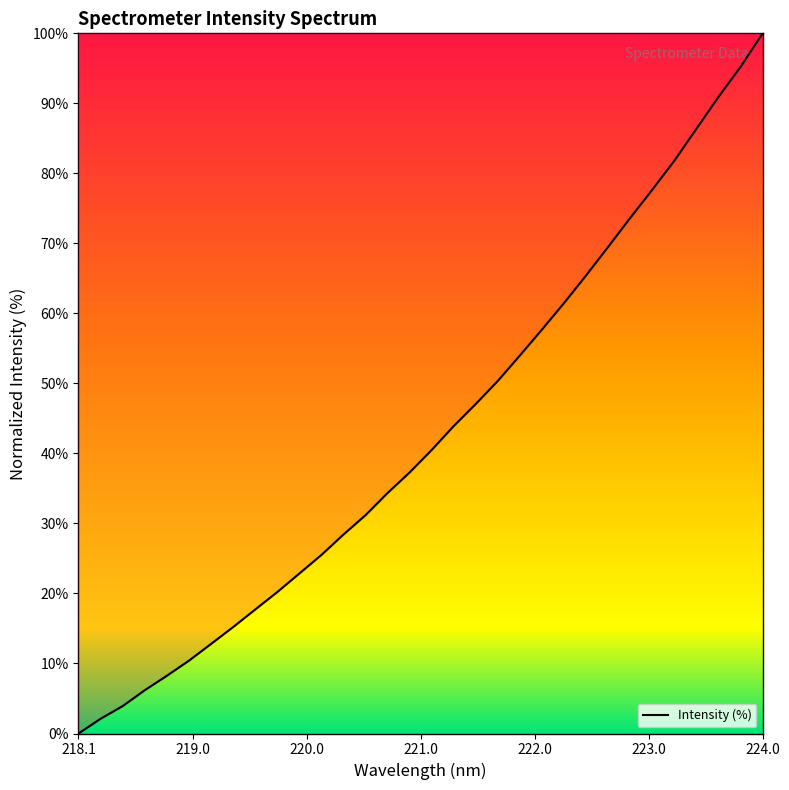

What is the difference between the maximum and minimum values?

100.0